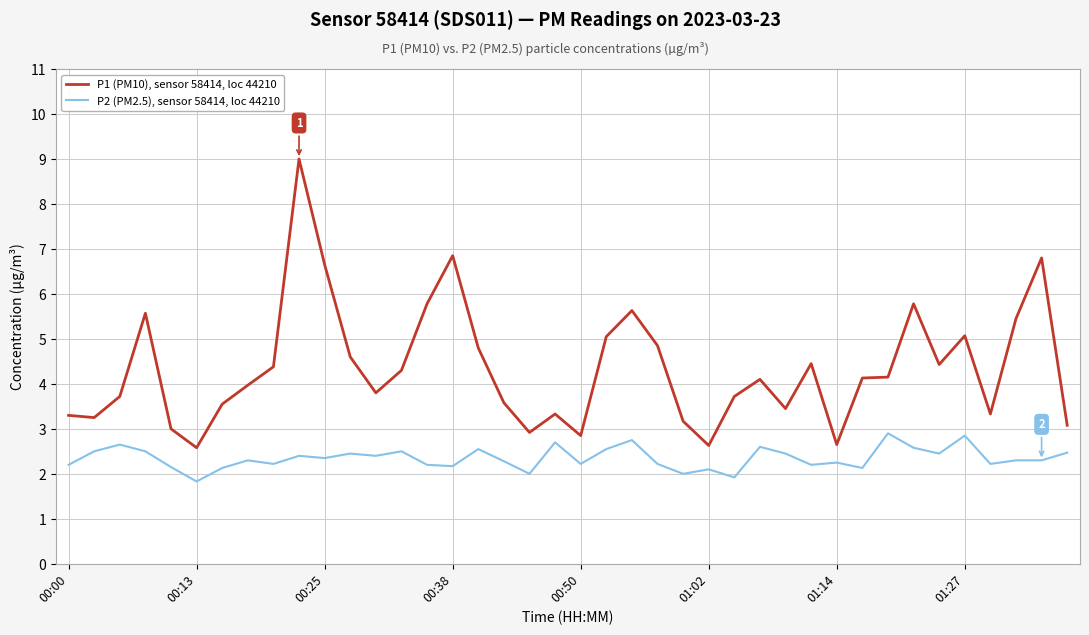

What is the difference between the maximum and minimum values in the P2 (PM2.5), sensor 58414, loc 44210 series?

1.1